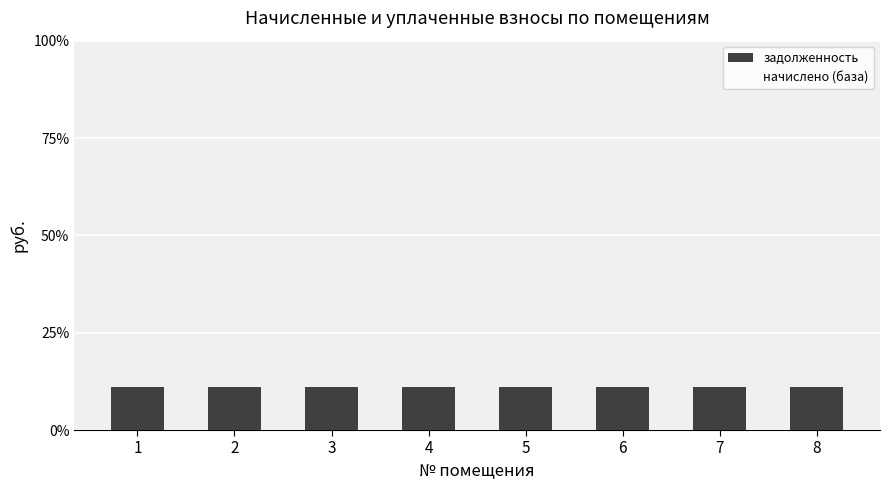

Between 1 and 3, which is larger?

1